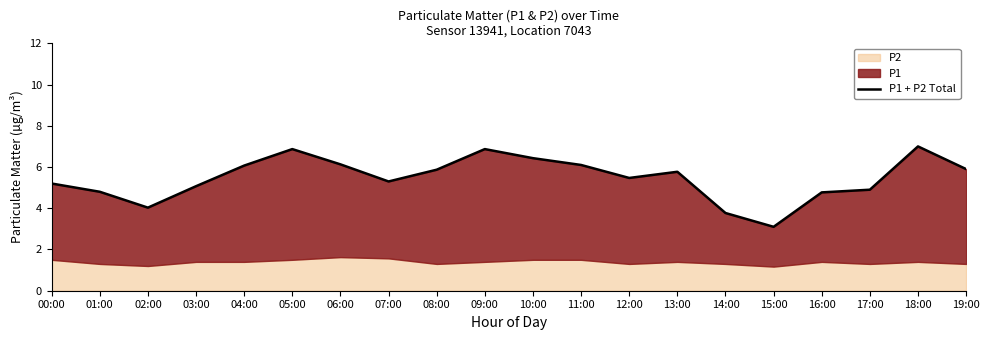

What is the greatest value displayed?

7.0